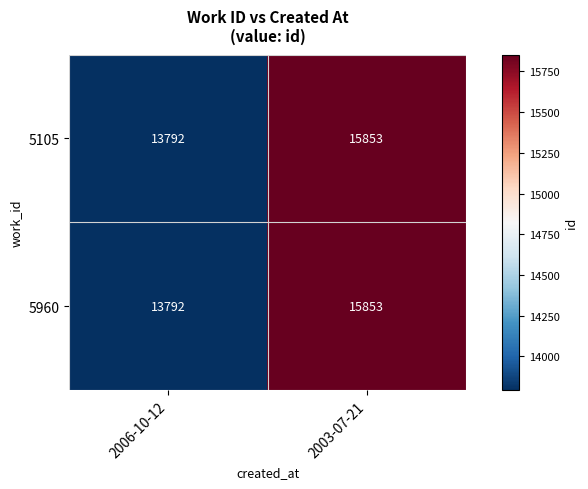

List the labels in order of 5105 value, smallest first.

2006-10-12, 2003-07-21